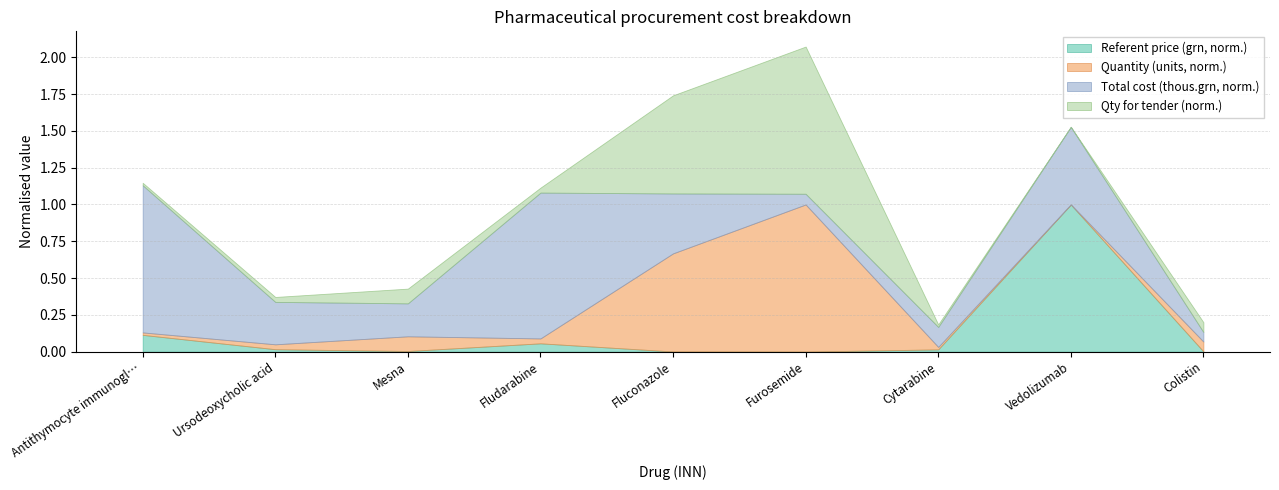

True or false: Total (thous. grn) and Quantity (units) intersect in this chart.

False